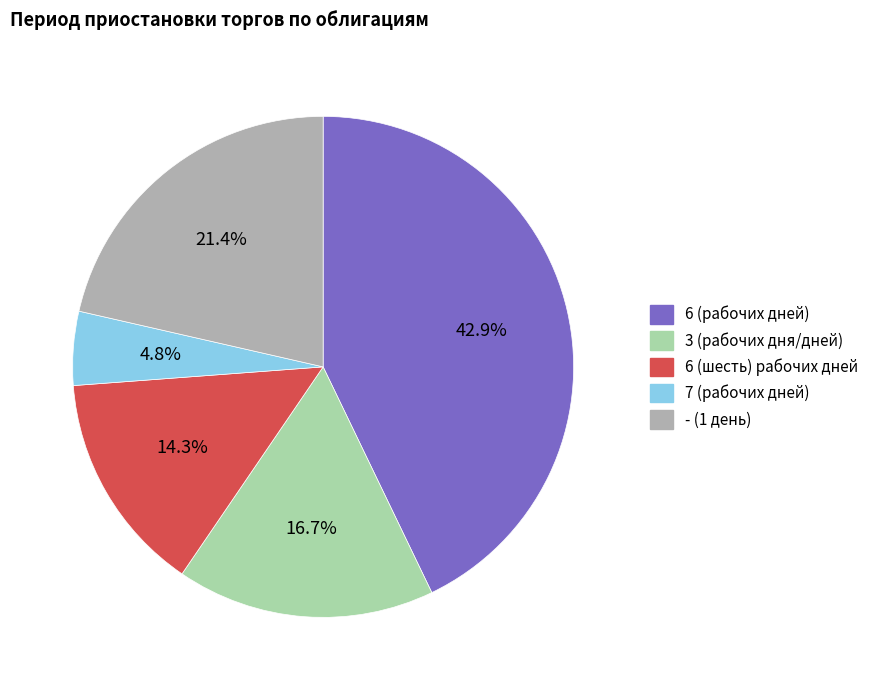

Is it true that 6 (шесть) рабочих дней is 14% of the pie?

True